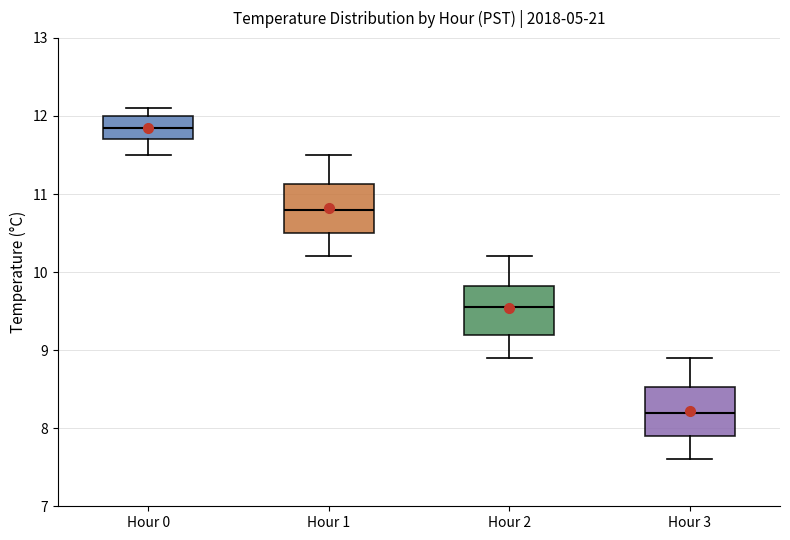

Which box has the lowest median line?

Hour 3